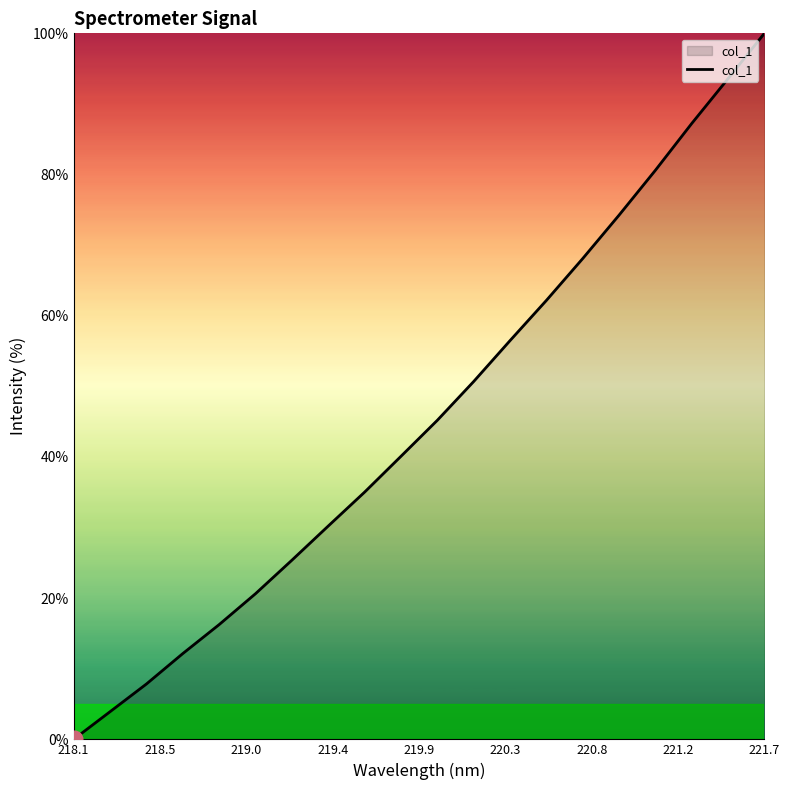

What is the difference between the maximum and minimum values?

100.0